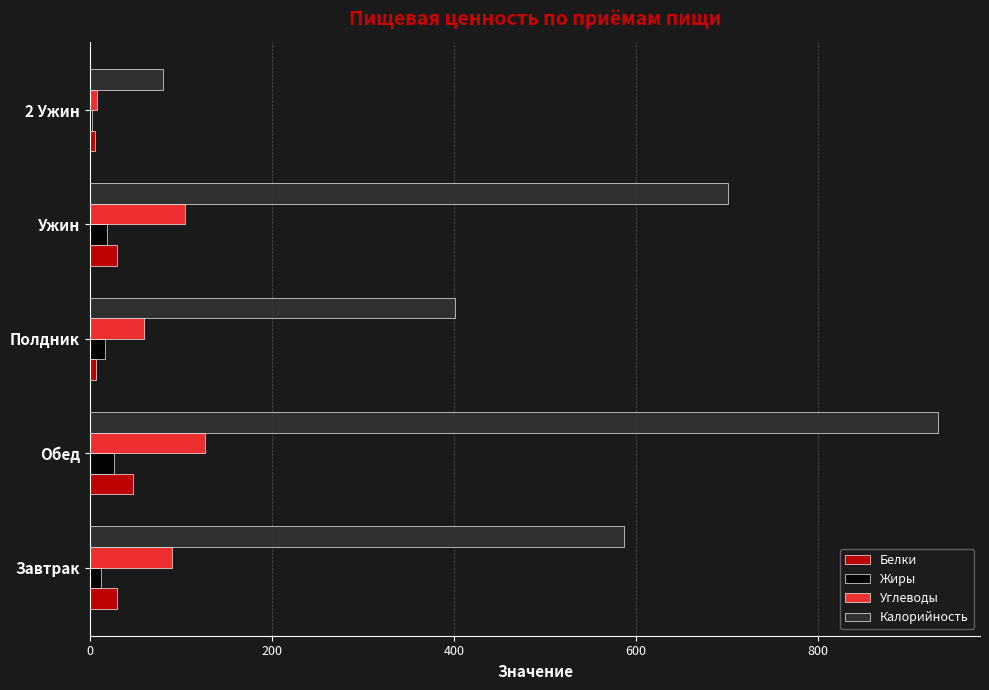

The value of Калорийность at Полдник is 231.0. True or false?

False